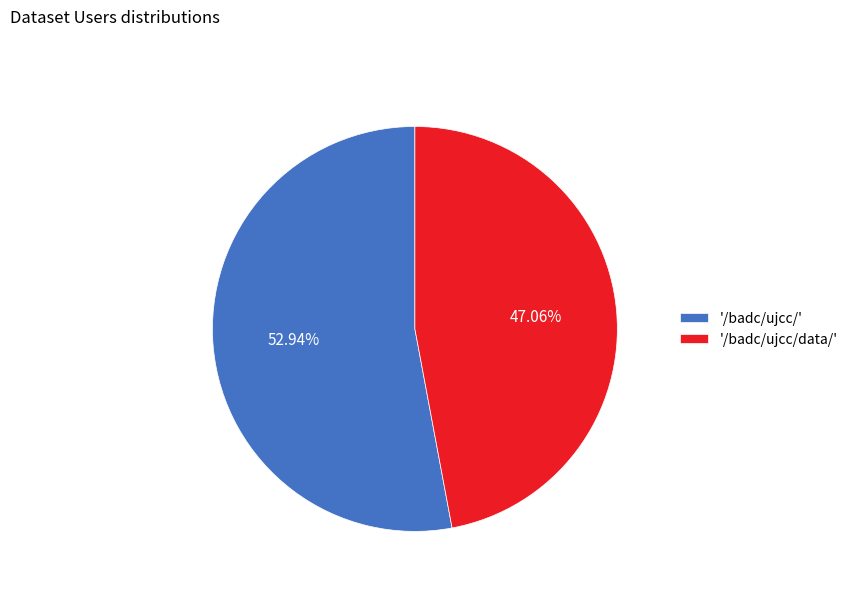

To the nearest percent, what is the difference between the largest and smallest slice percentages?

6%